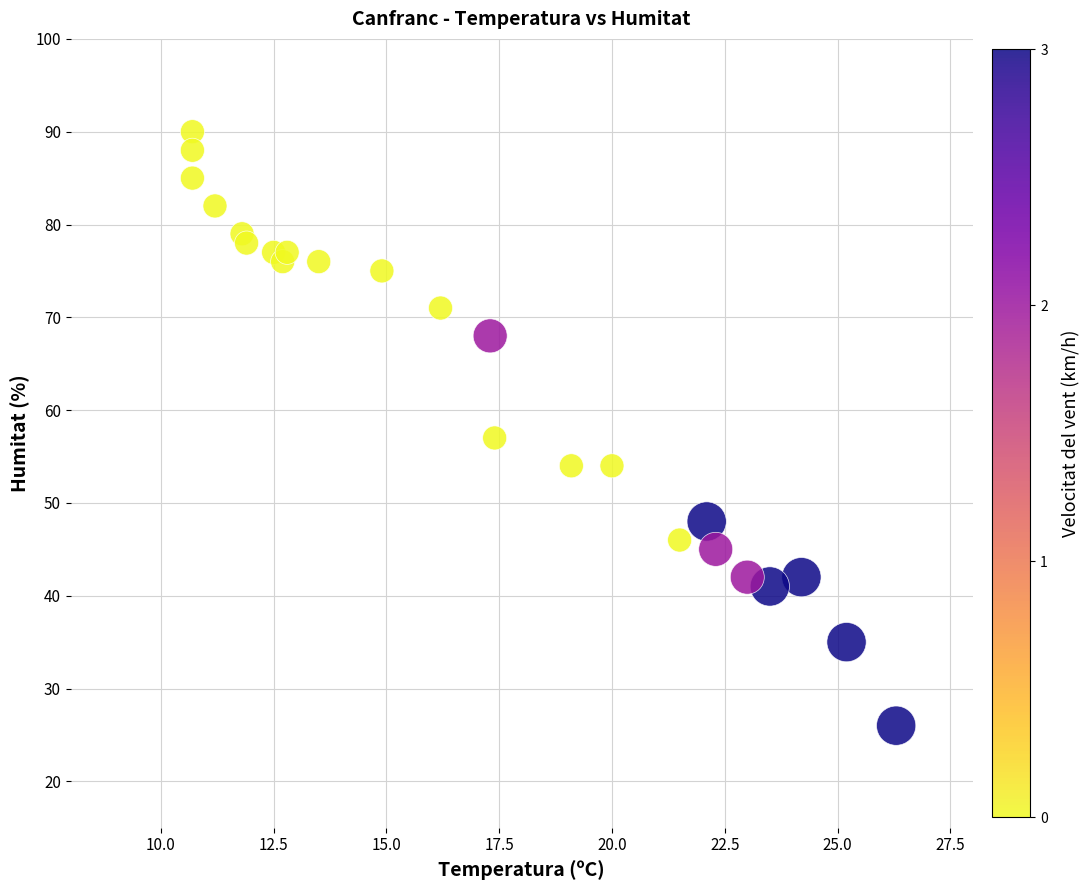

What is the range of Y values (max minus min)?

64